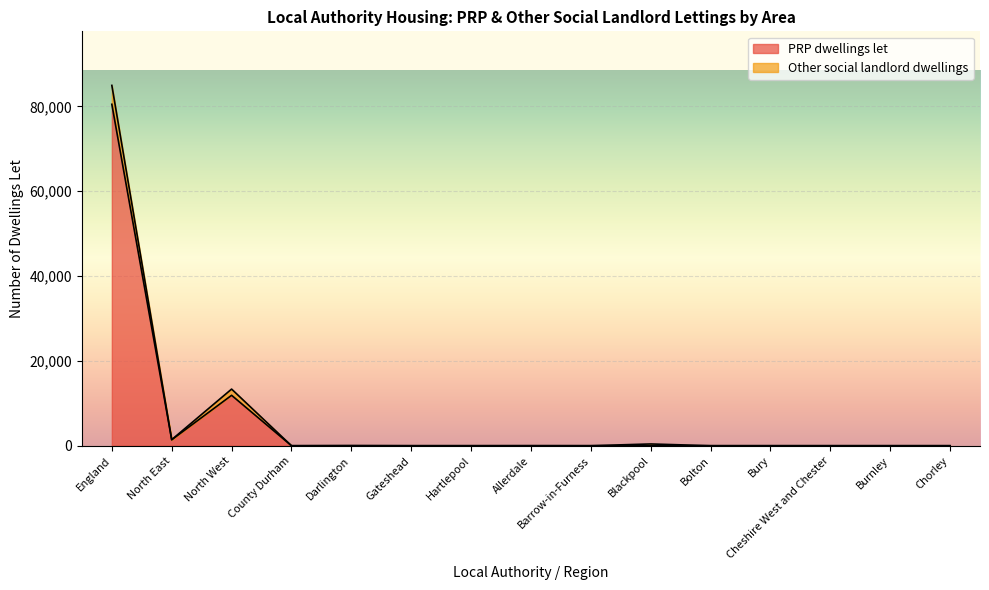

What value does the PRP dwellings let series have at England?

80516